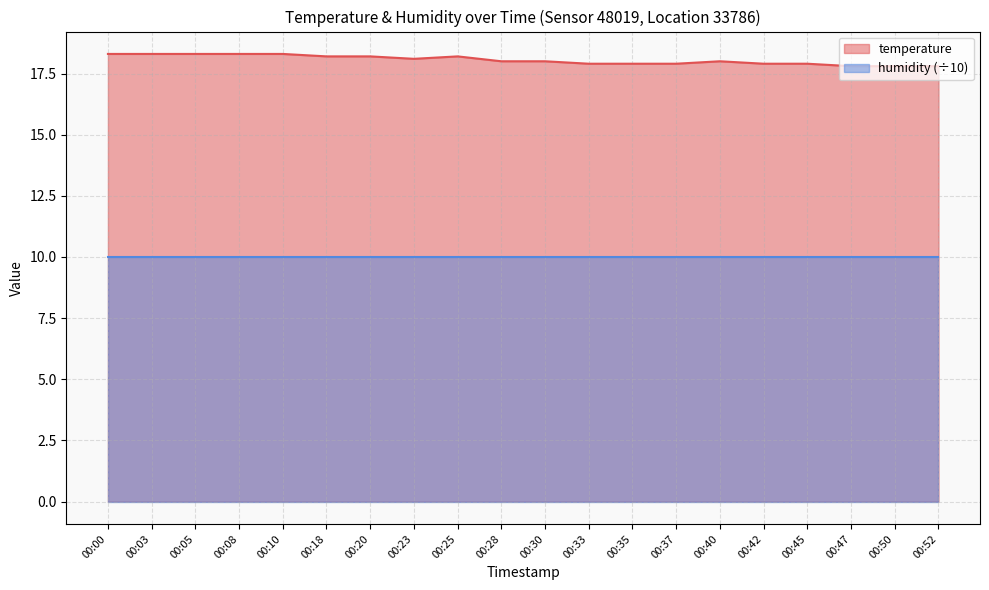

What is the difference between the values at 00:28 and 00:25?

0.2